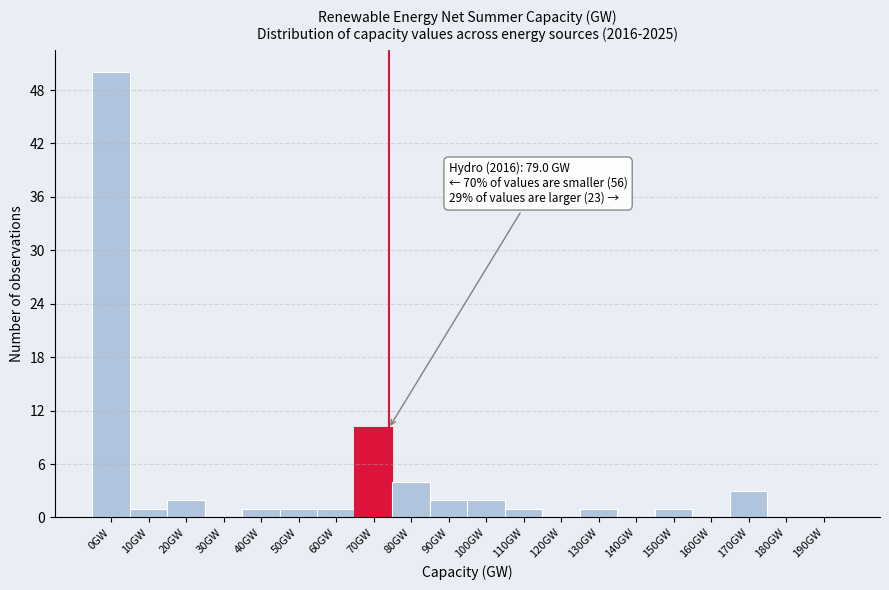

Reading left to right, extract all data points from this chart.

0GW=50	10GW=1	20GW=2	30GW=0	40GW=1	50GW=1	60GW=1	70GW=10	80GW=4	90GW=2	100GW=2	110GW=1	120GW=0	130GW=1	140GW=0	150GW=1	160GW=0	170GW=3	180GW=0	190GW=0